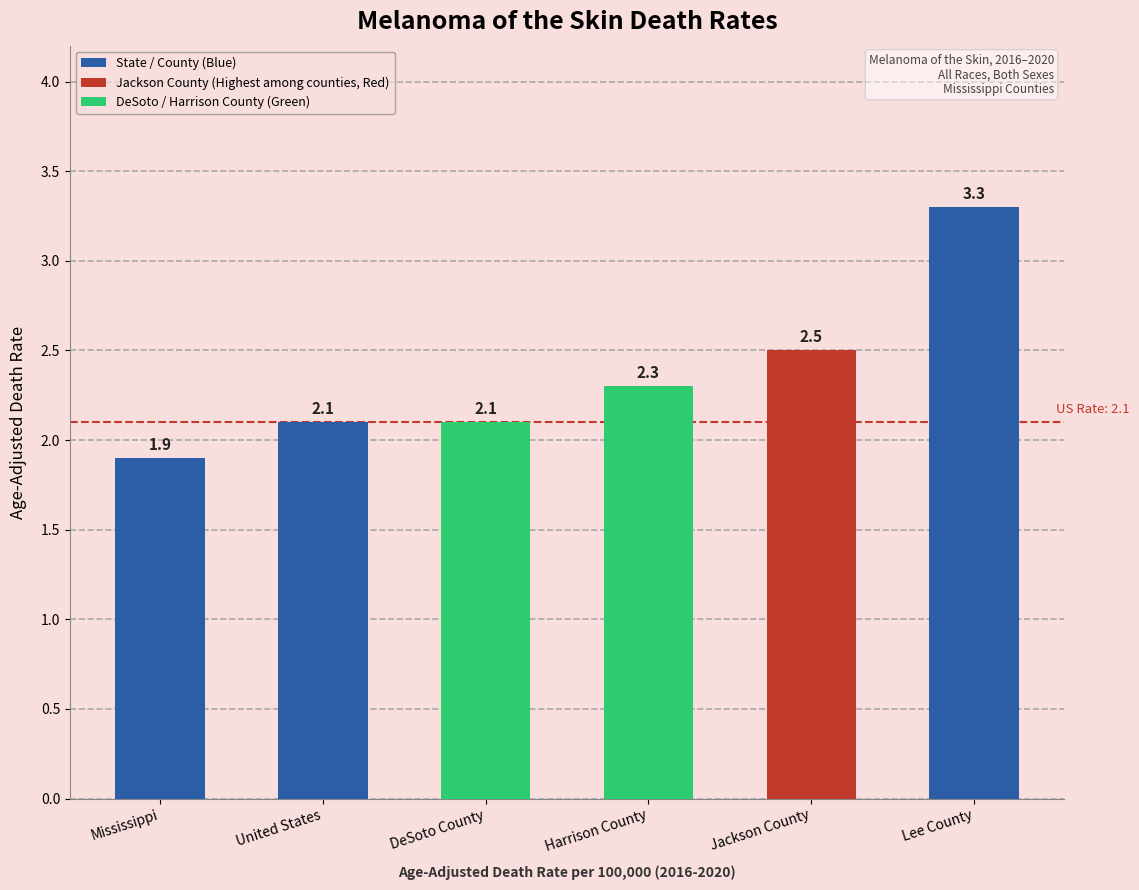

Which has a higher value, Jackson County or United States?

Jackson County